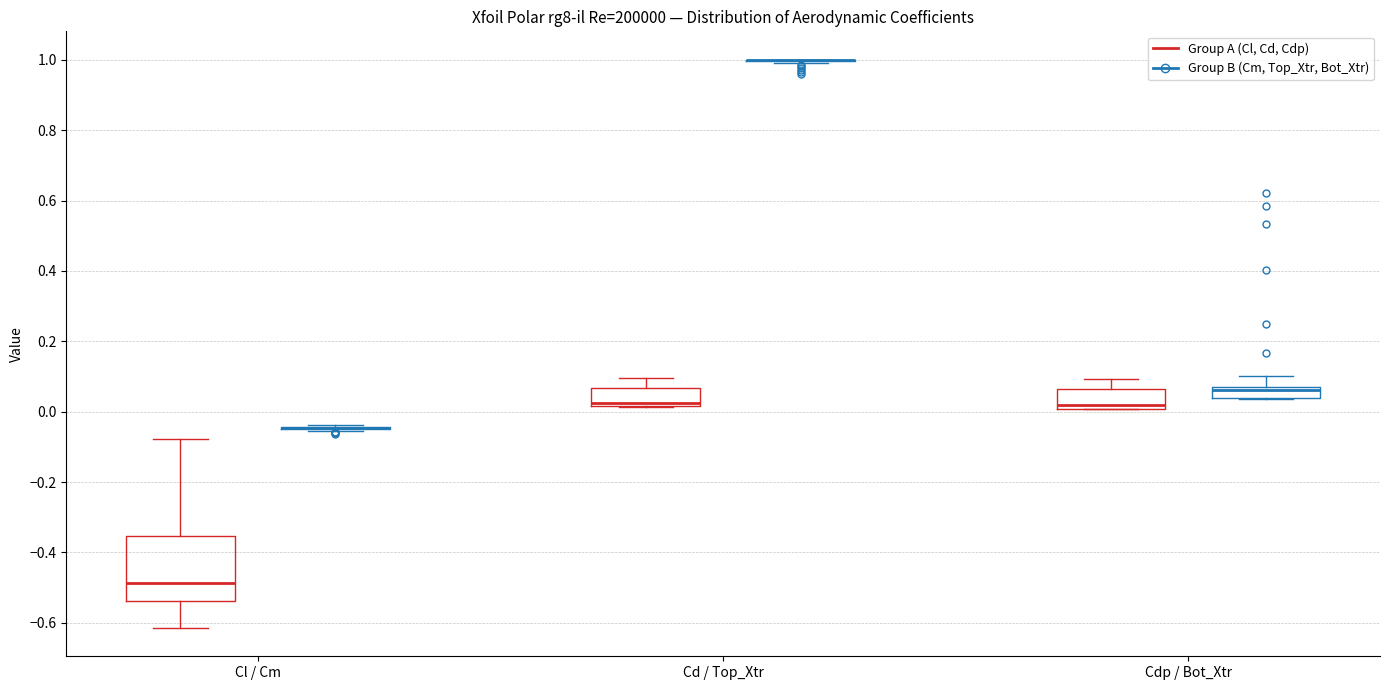

Comparing the boxes themselves (not the whiskers), which one is the tallest?

Cl / Cm (Group A (Cl, Cd, Cdp))